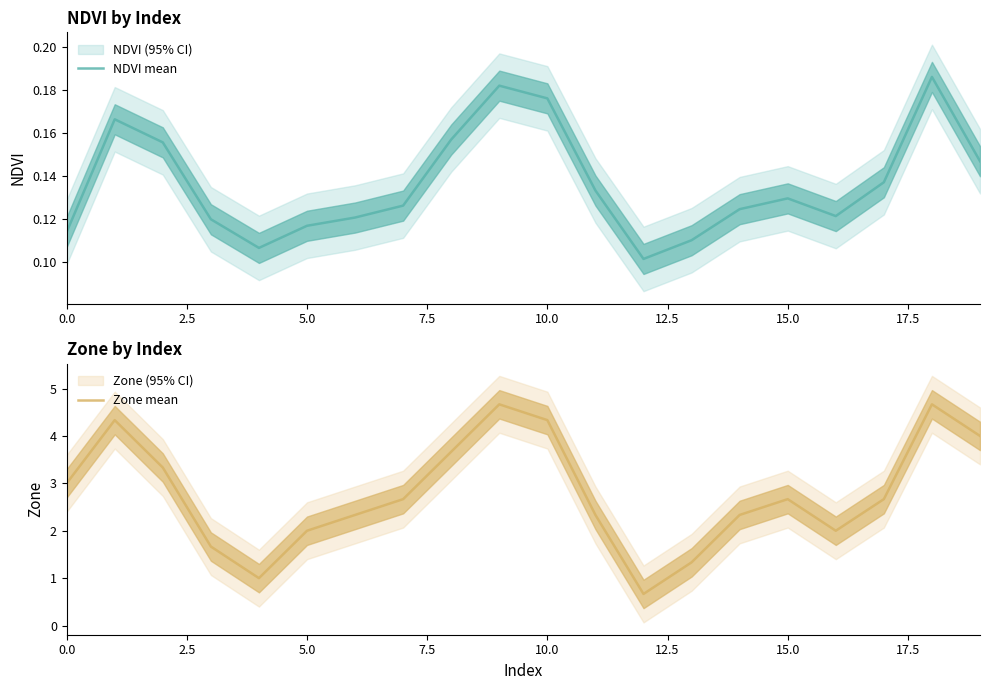

Which category has the highest value in the Zone mean series?

9